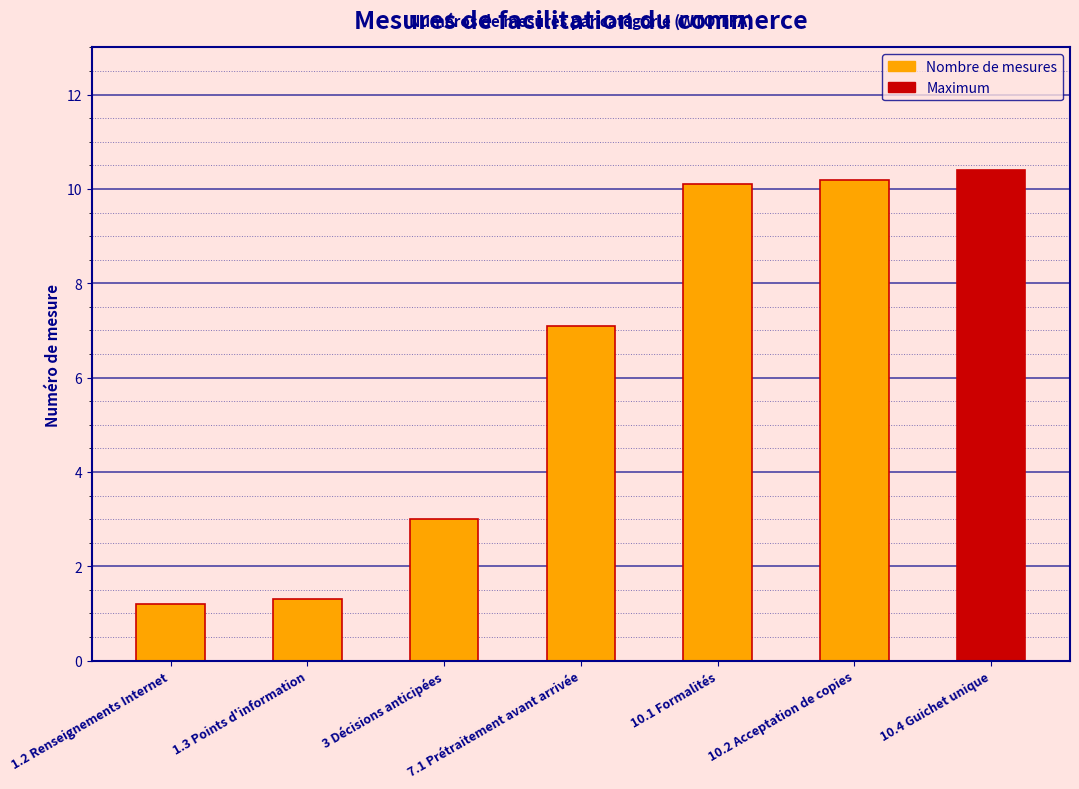

Reading right to left, transcribe all the data shown in this chart.

10.4	10.2	10.1	7.1	3.0	1.3	1.2